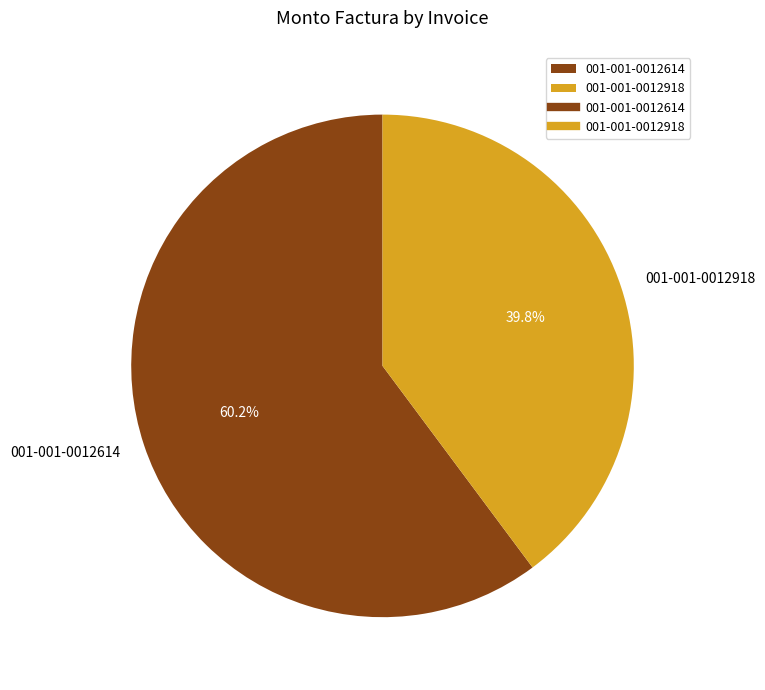

Approximately how many times larger is the value at 001-001-0012614 compared to 001-001-0012918?

1.5